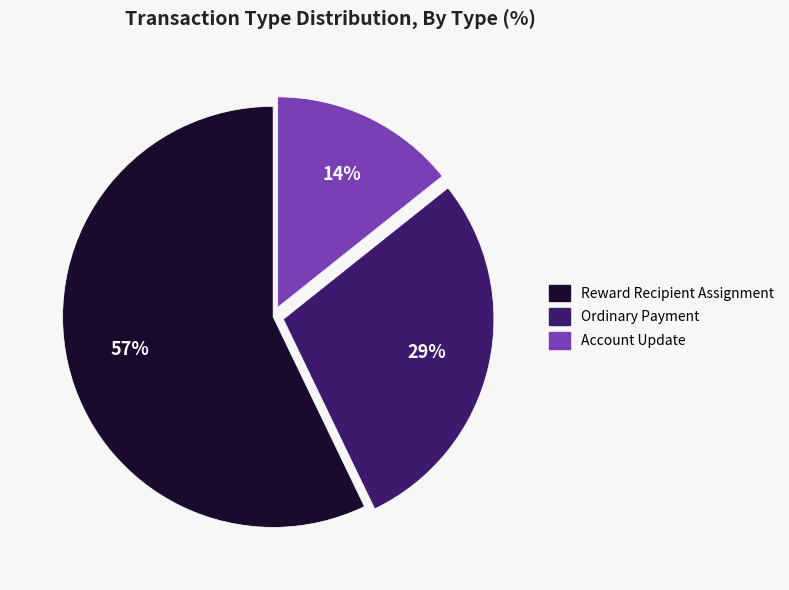

How many slices are in this pie chart?

3